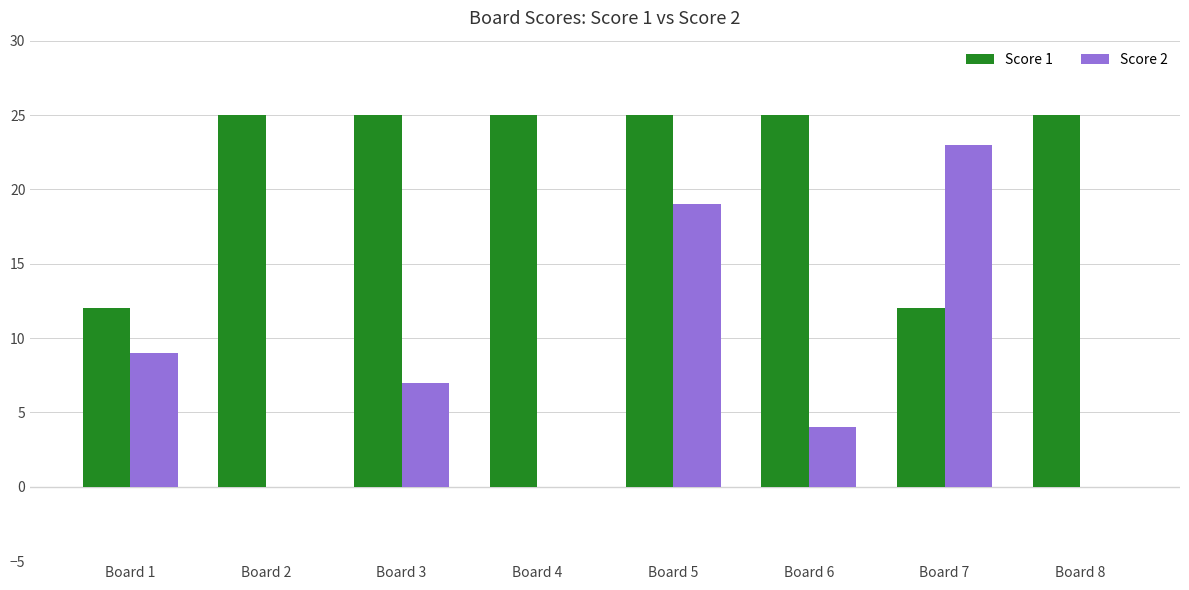

Is the value of Score 1 at Board 8 greater than the value of Score 2 at Board 5?

Yes